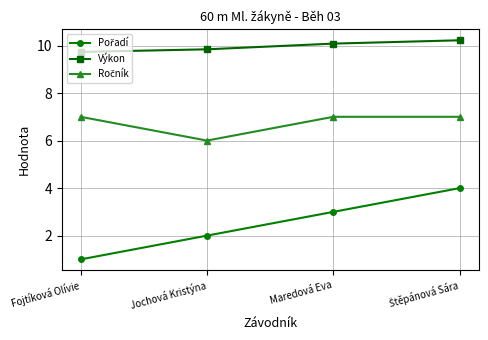

How many Výkon values are between 9 and 10?

2